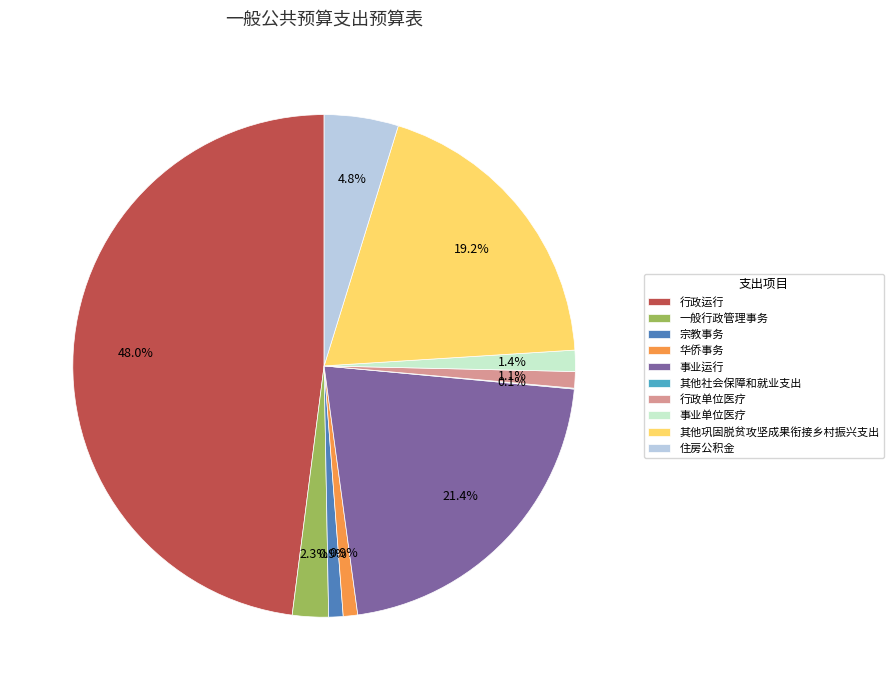

What is the largest slice in the pie chart?

行政运行